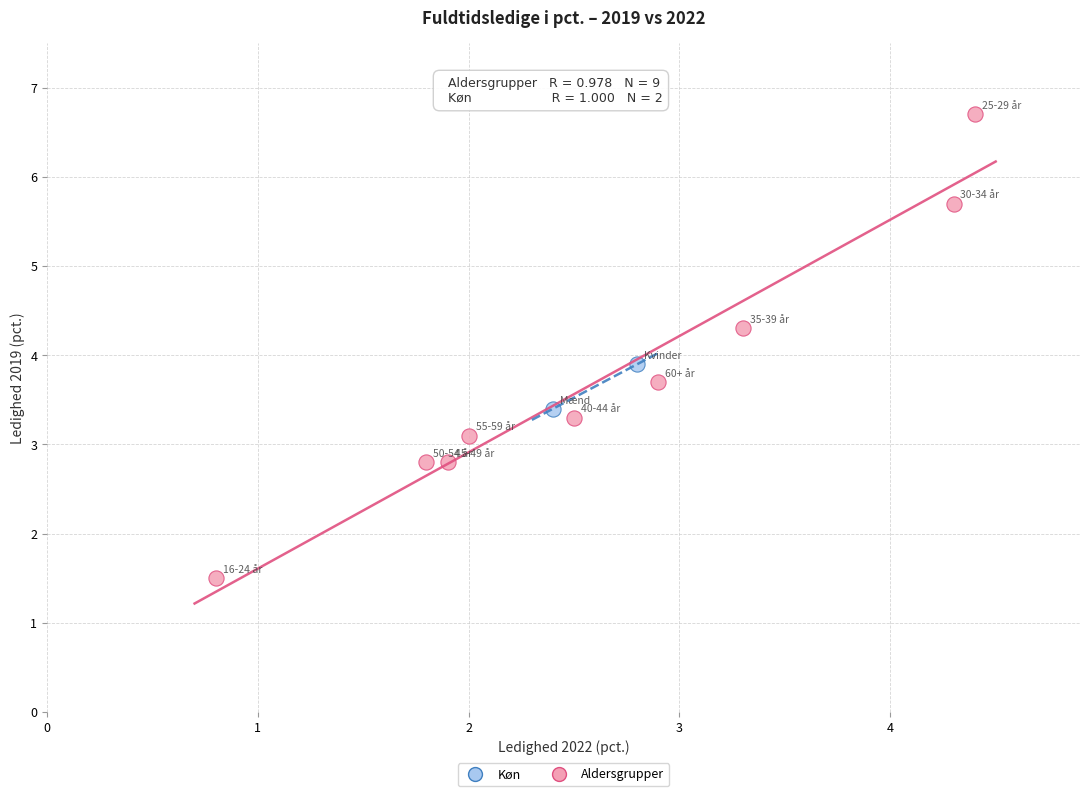

Which series has the largest Y range (max minus min)?

Aldersgrupper